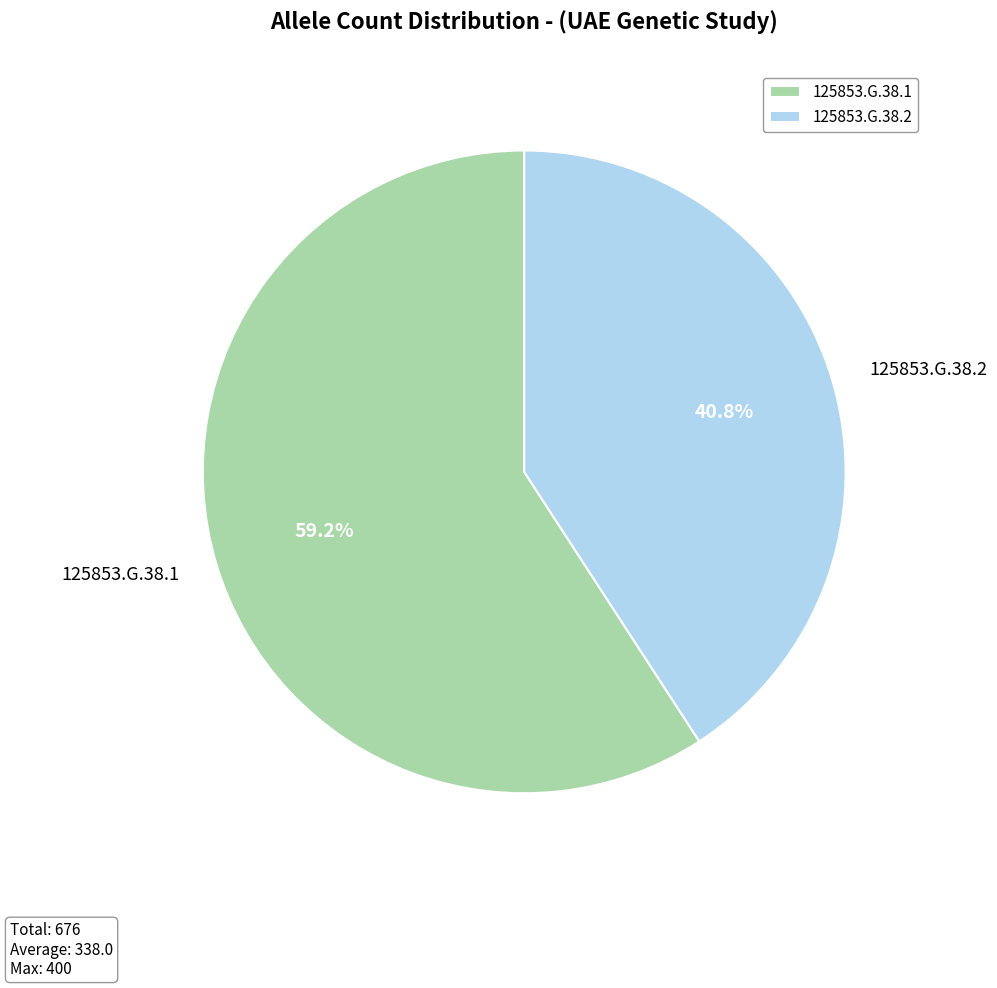

How many segments does this pie chart have?

2